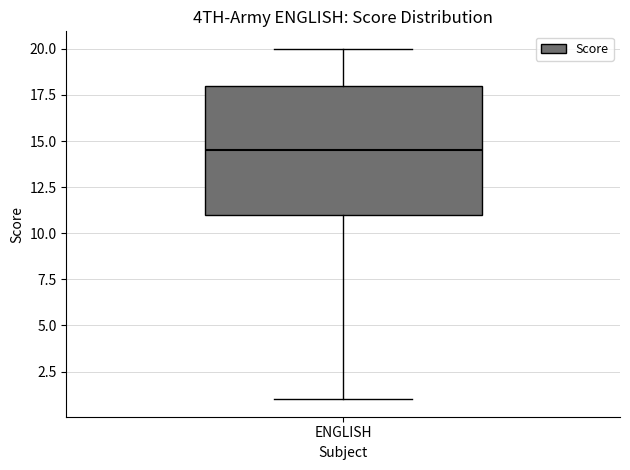

Where does the lower whisker of the box for ENGLISH end on the y-axis? The values are not printed on the chart, so give them approximately, as read against the axis.

1.0